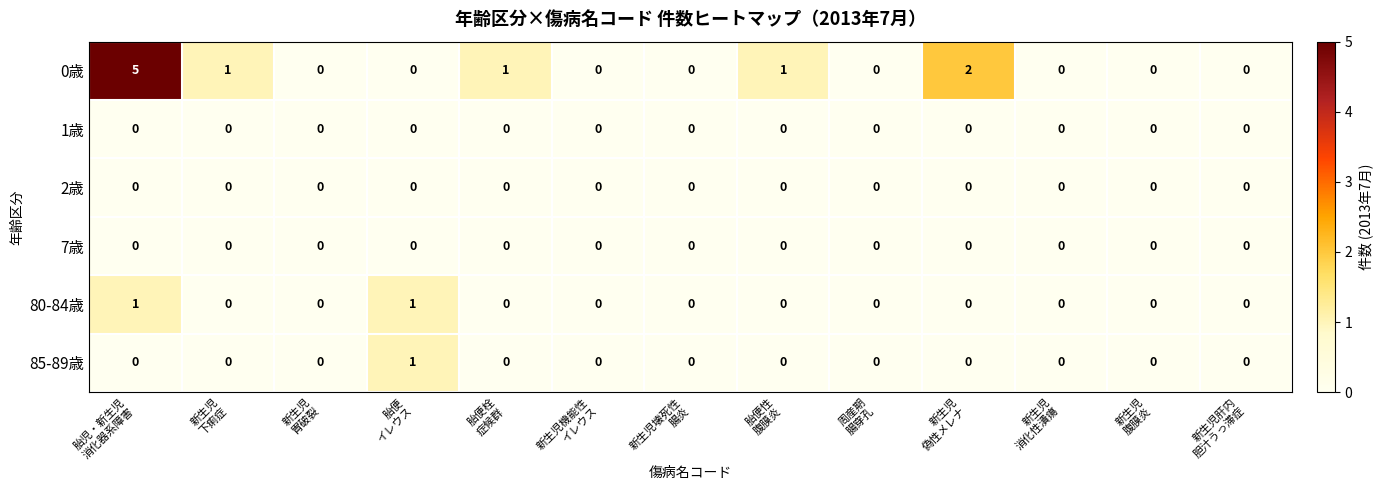

How many 80-84歳 values are between 0 and 1?

13